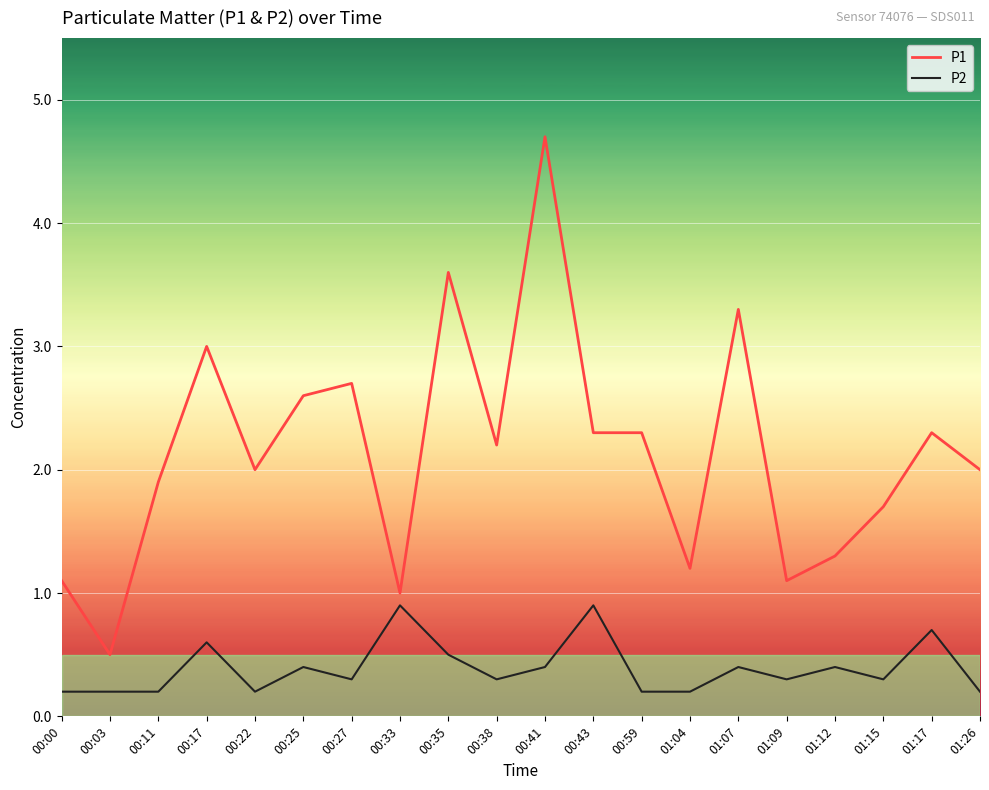

What is the highest value of the P1 series?

4.7